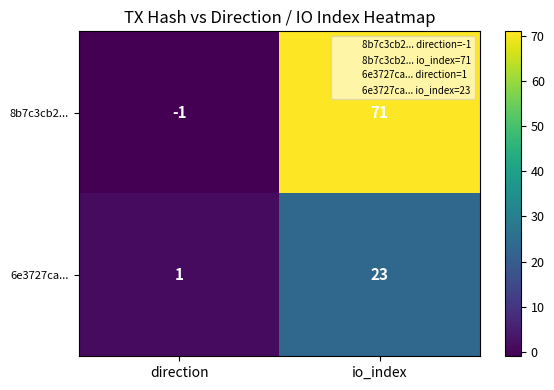

Is it true that 6e3727ca... equals 23 at io_index?

True